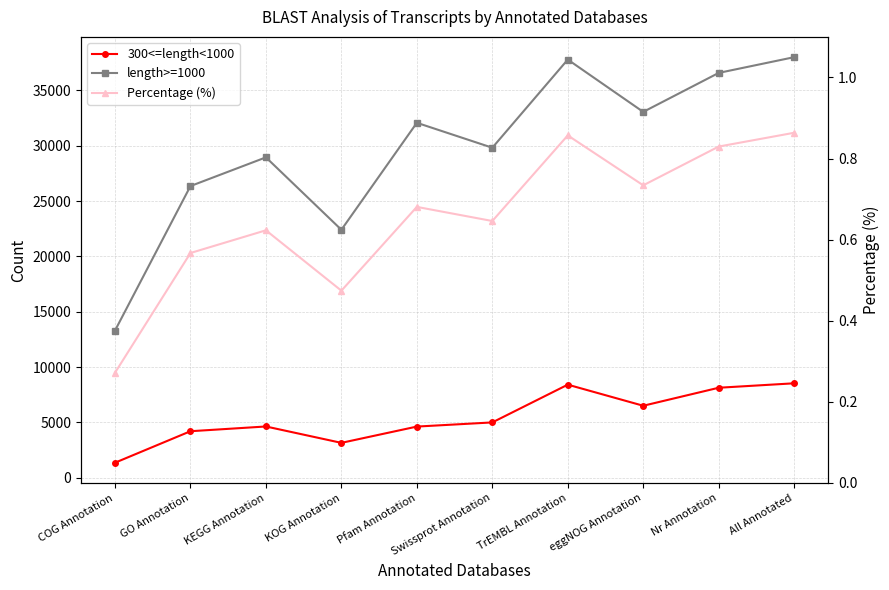

Count the number of categories in the chart.

10